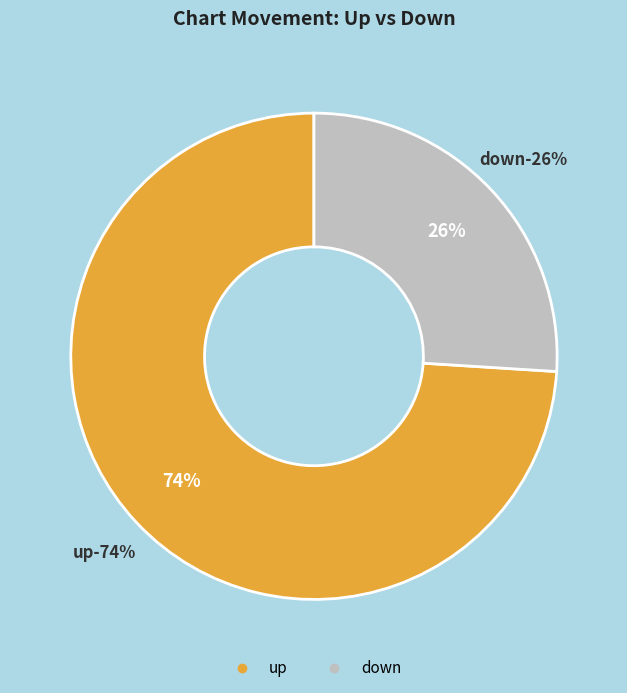

What percentage is the down slice, to the nearest percent?

26%